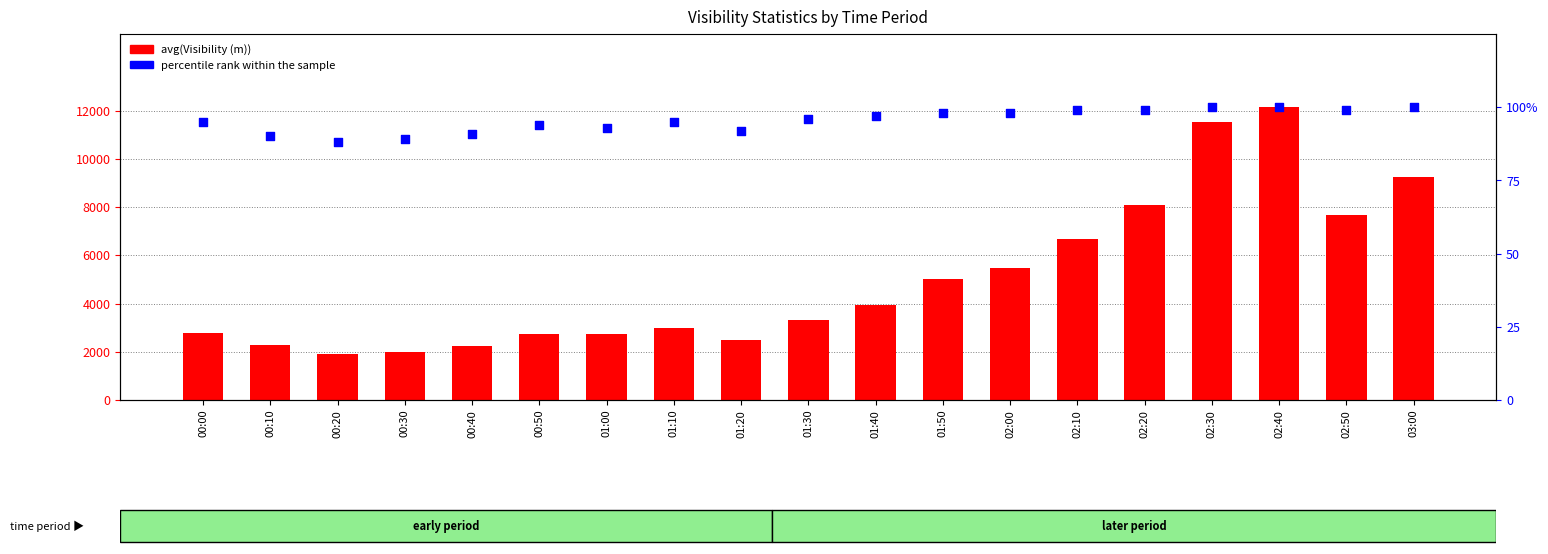

Which series reaches the minimum Y coordinate?

percentile rank within the sample